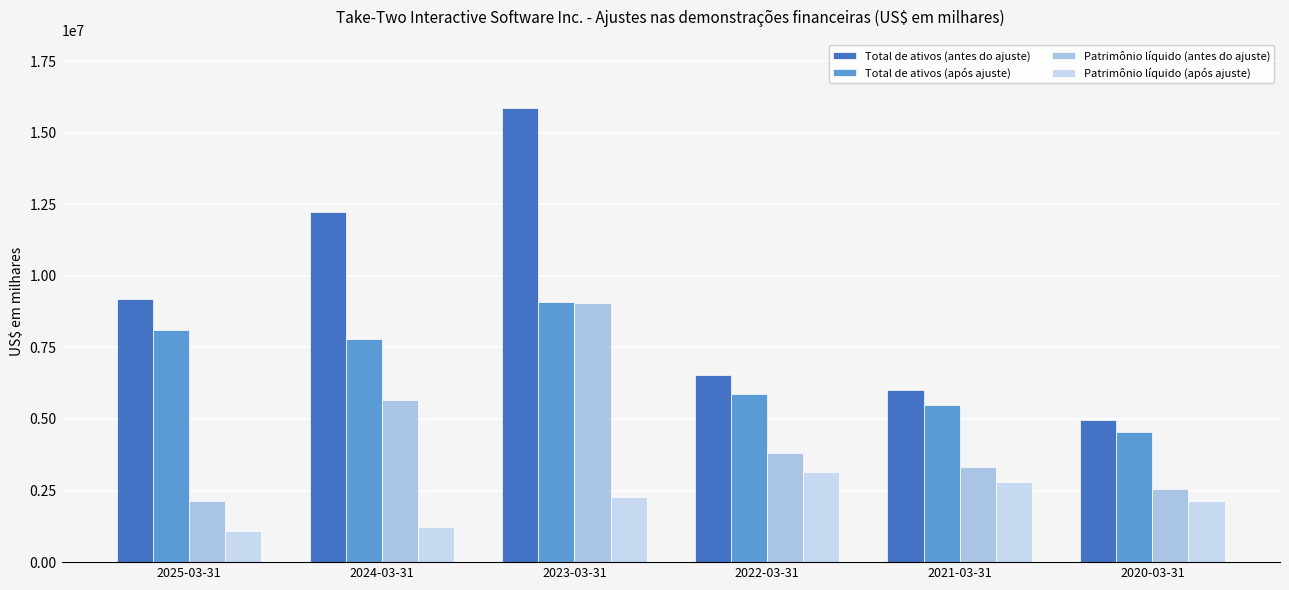

What is the difference between the highest and lowest values at 2024-03-31?

10975400